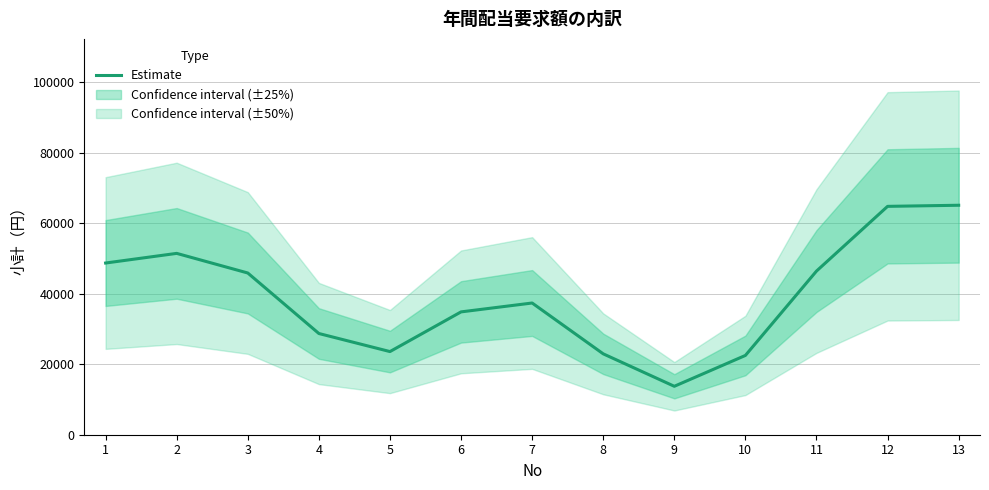

Read the value at 9.

13743.6